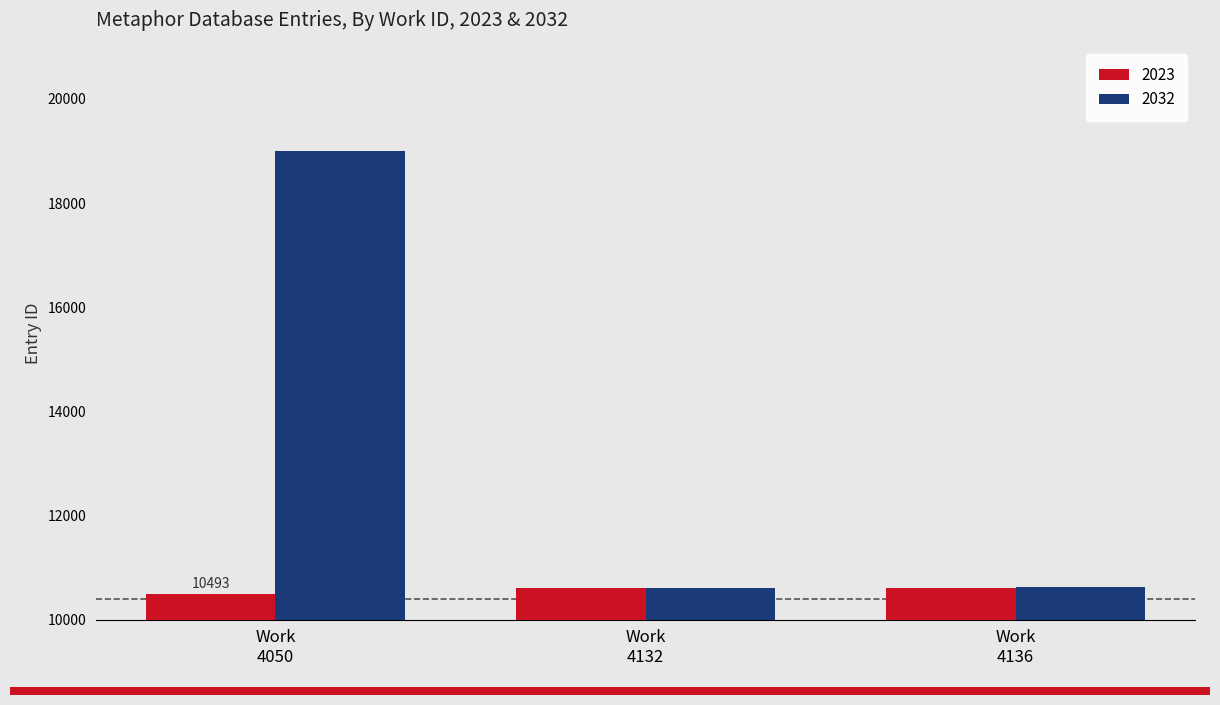

List the series in order of their peak value, lowest first.

2023, 2032